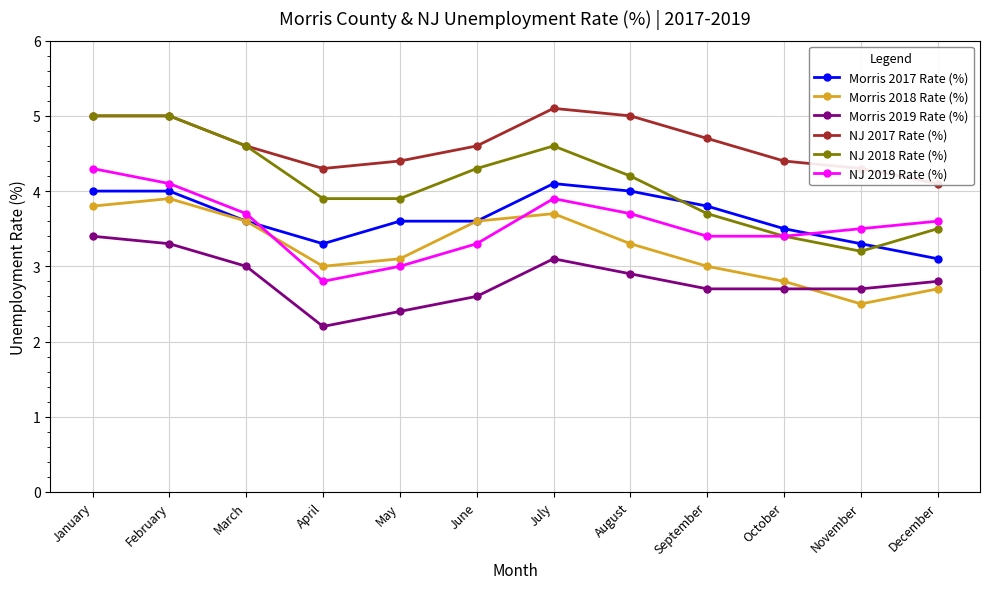

Which series has the largest total across all categories?

NJ 2017 Rate (%)